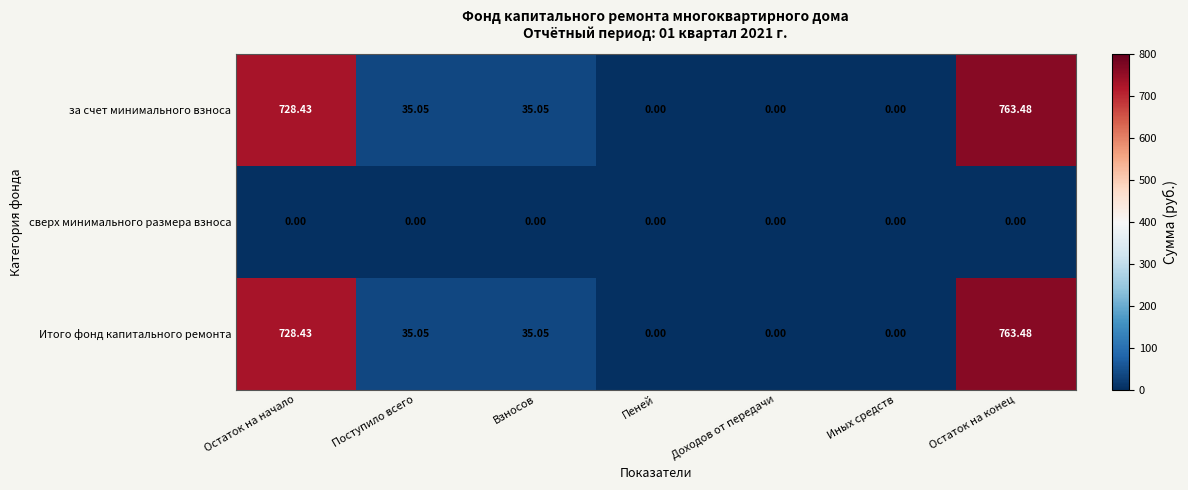

At which label does Итого фонд капитального ремонта first exceed 35?

Остаток на начало